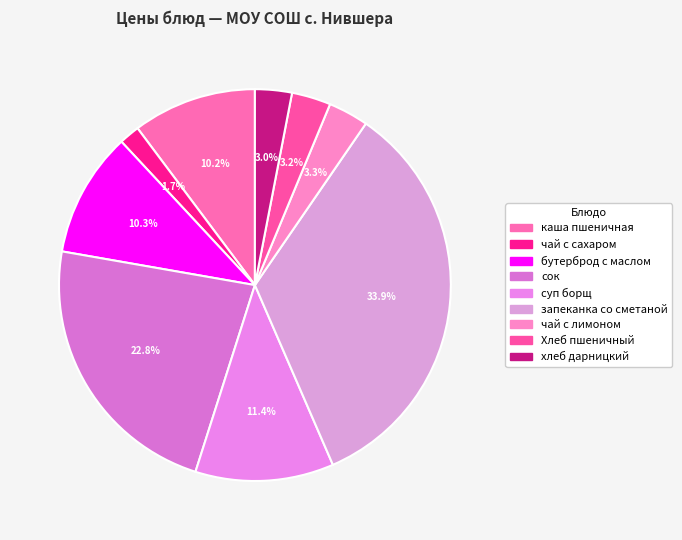

Count the number of slices in the pie.

9